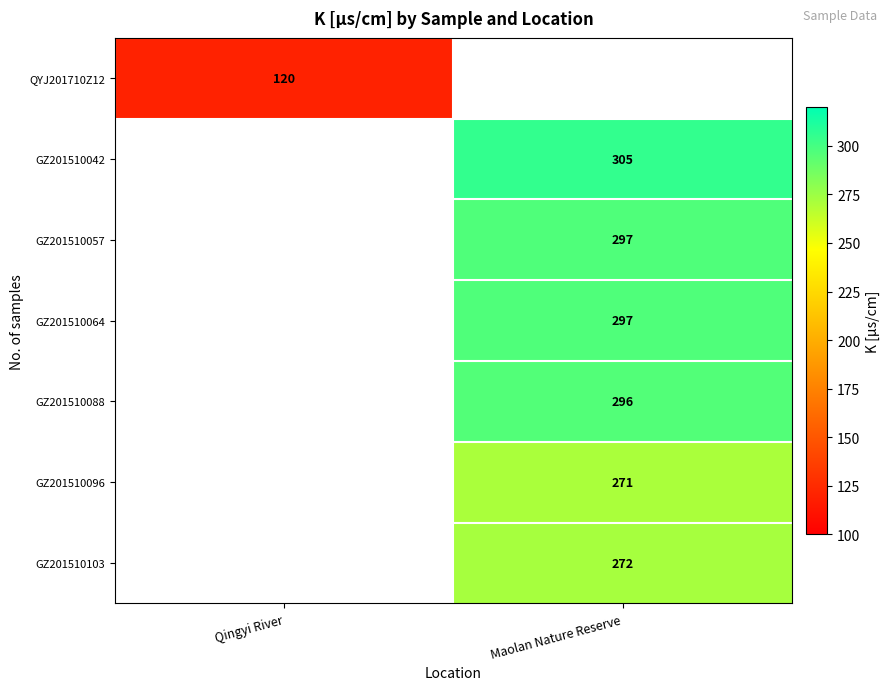

Is it true that GZ201510088 equals 143 at Maolan Nature Reserve?

False